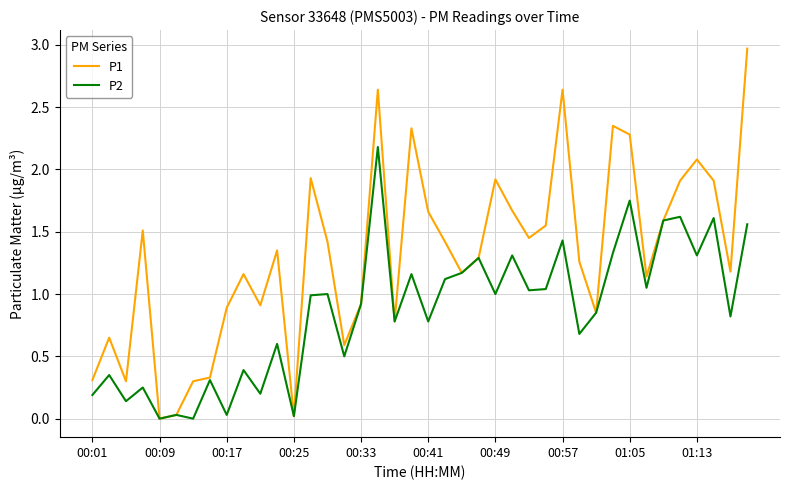

What is the highest value of the P1 series?

3.0